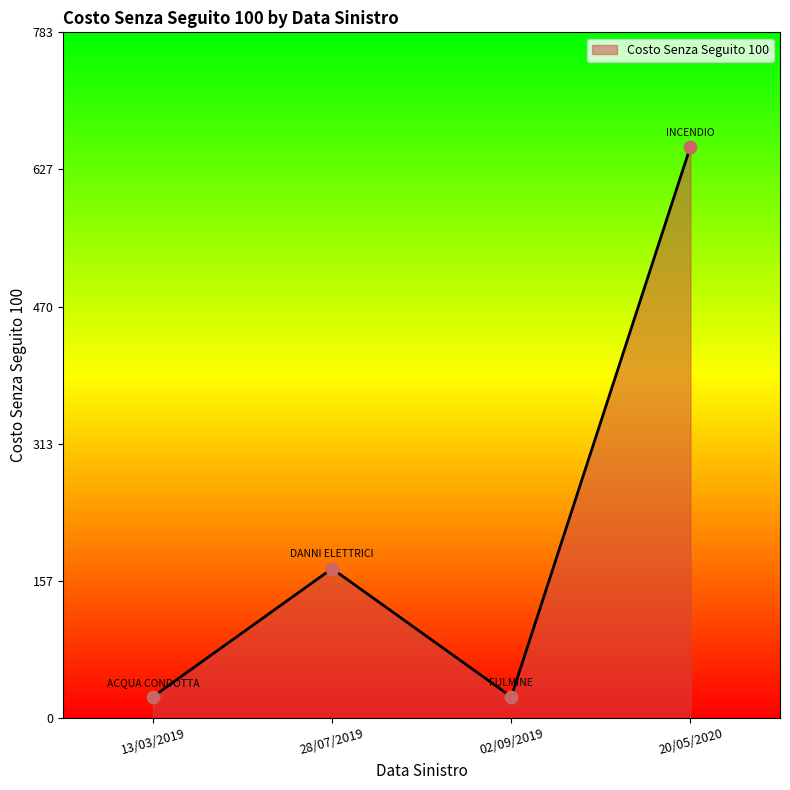

Which has a higher value, 02/09/2019 or 28/07/2019?

28/07/2019